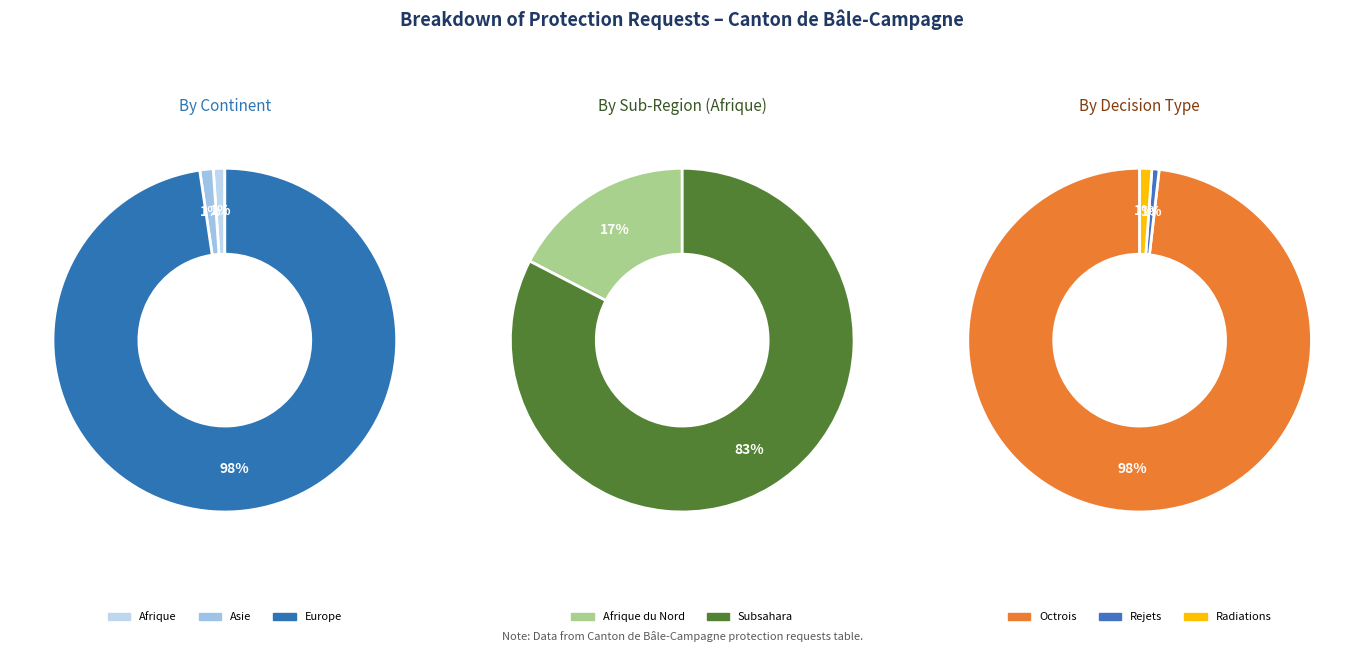

Is there any slice that represents more than half of the pie?

Yes